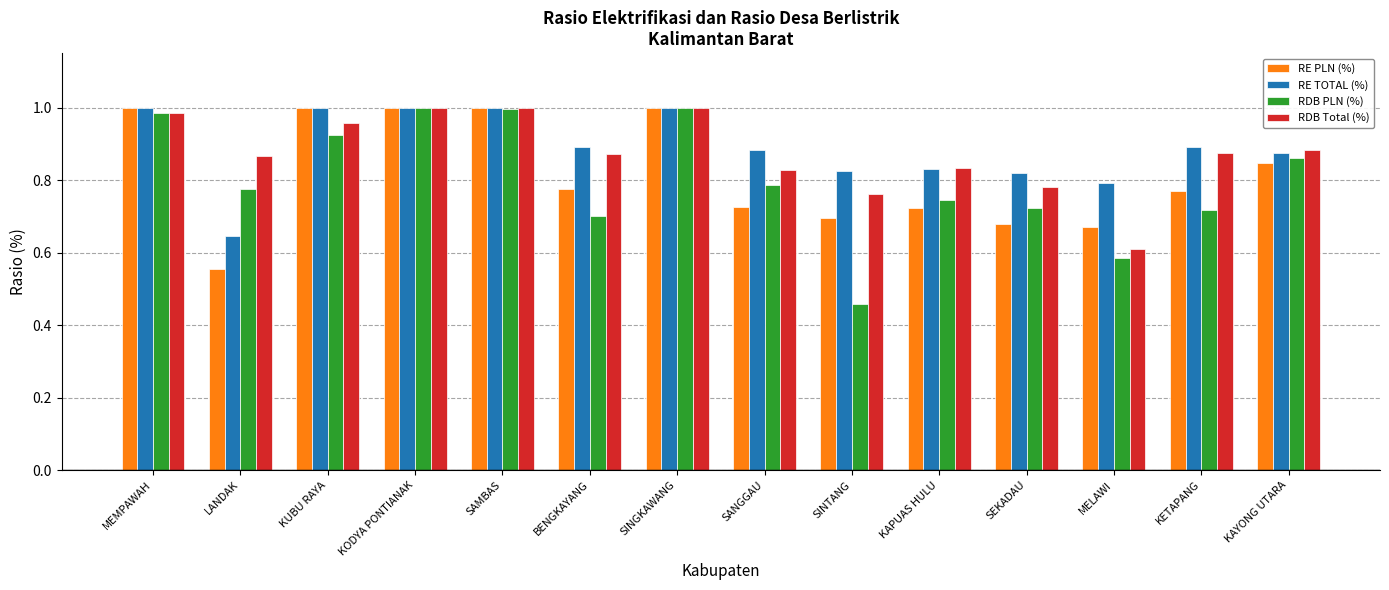

Rank the series at SINTANG from lowest to highest value.

RDB PLN (%), RE PLN (%), RDB Total (%), RE TOTAL (%)